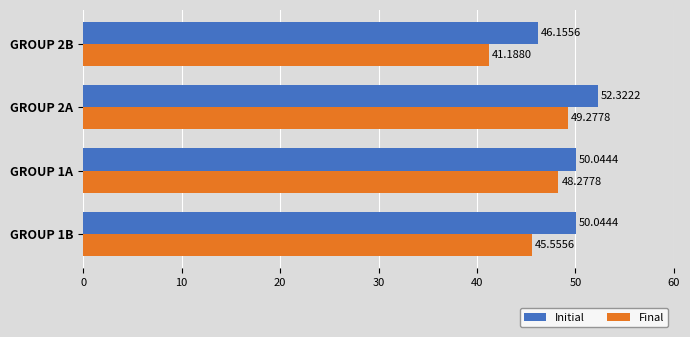

What are all the series names shown in the legend?

Initial, Final